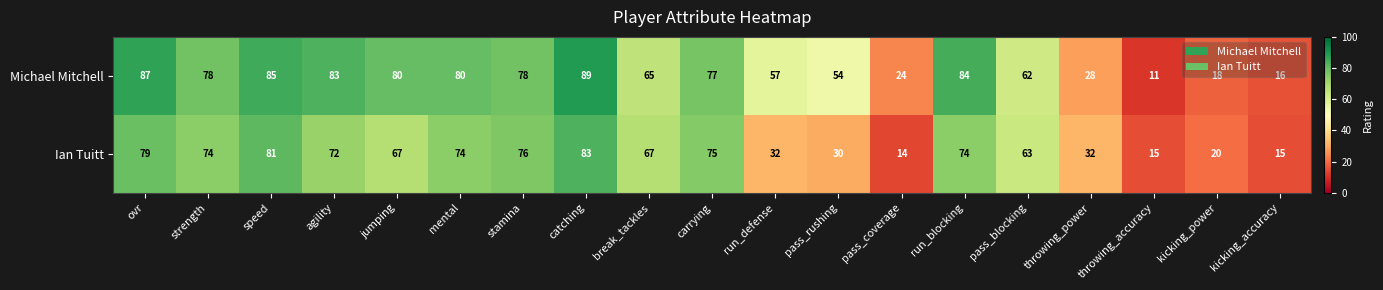

What is the minimum value shown in the chart?

11